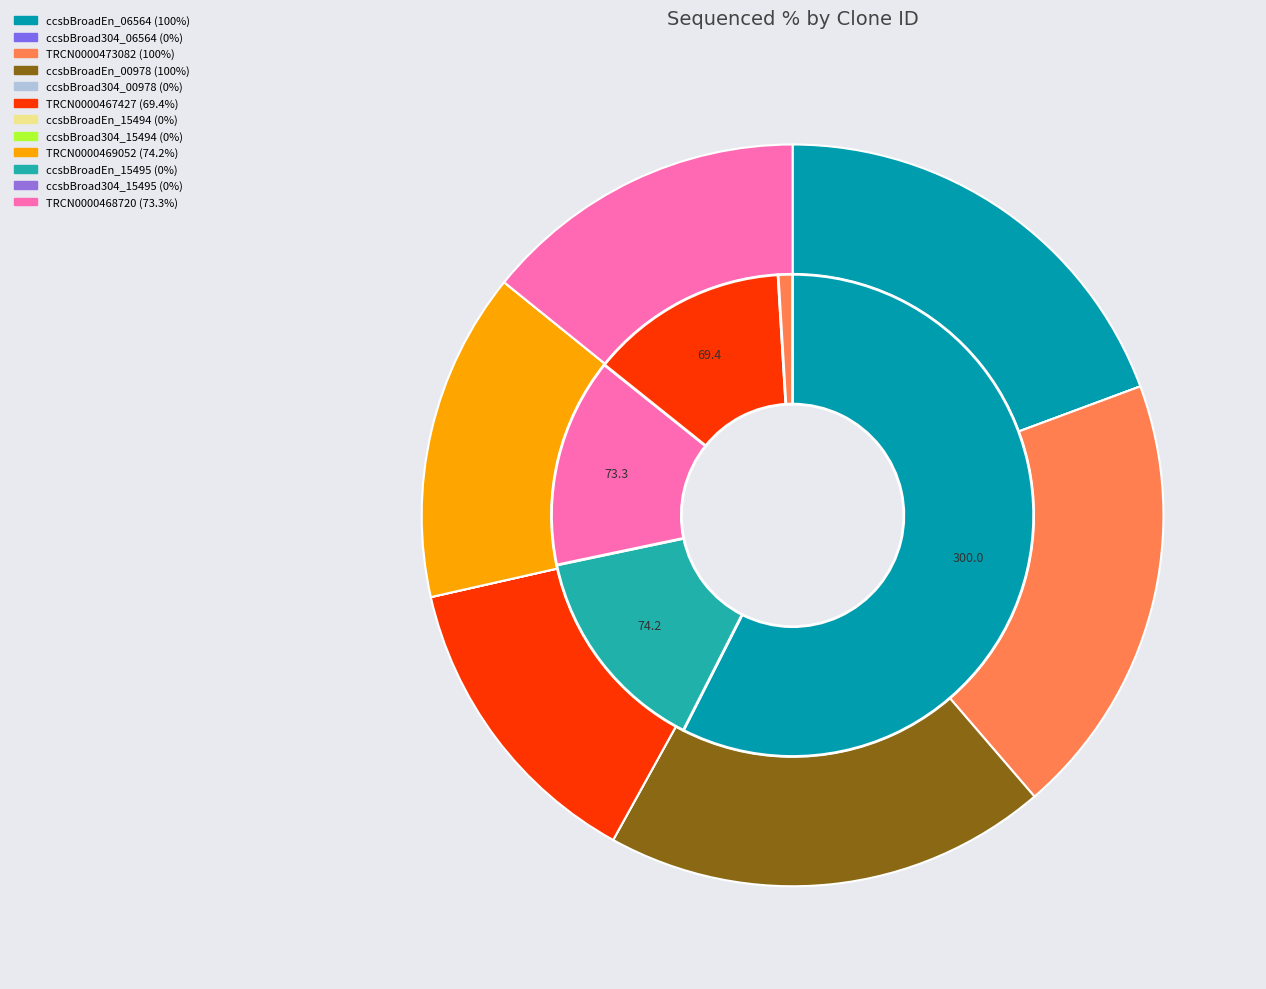

To the nearest percent, what is the difference between the largest and smallest slice percentages?

19%